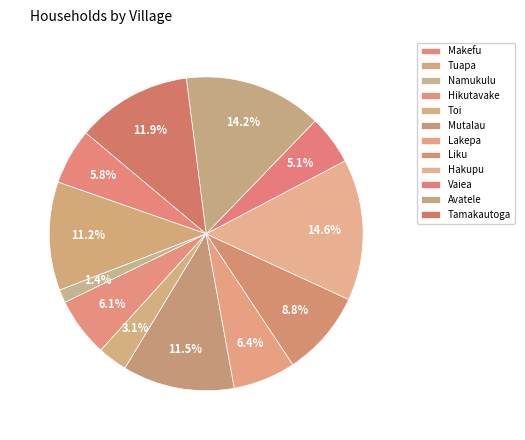

Is there a majority slice in this chart?

No